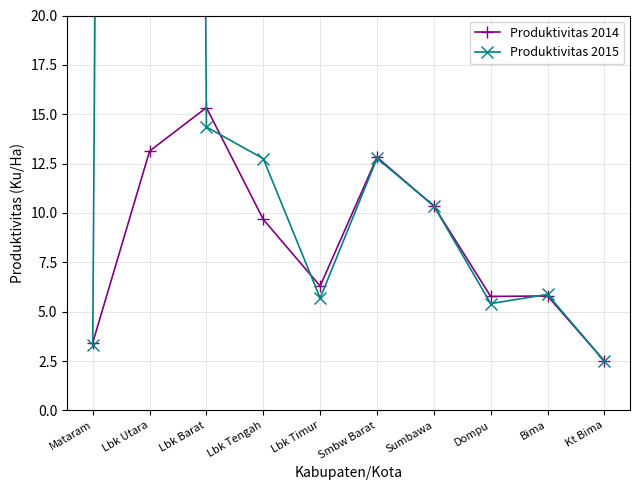

What is the greatest value displayed?

434.0